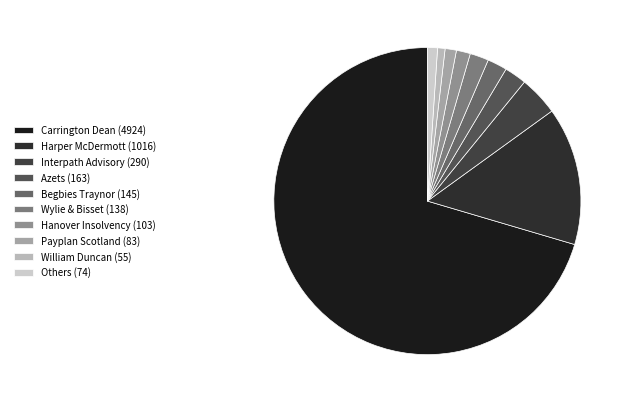

How many segments does this pie chart have?

10